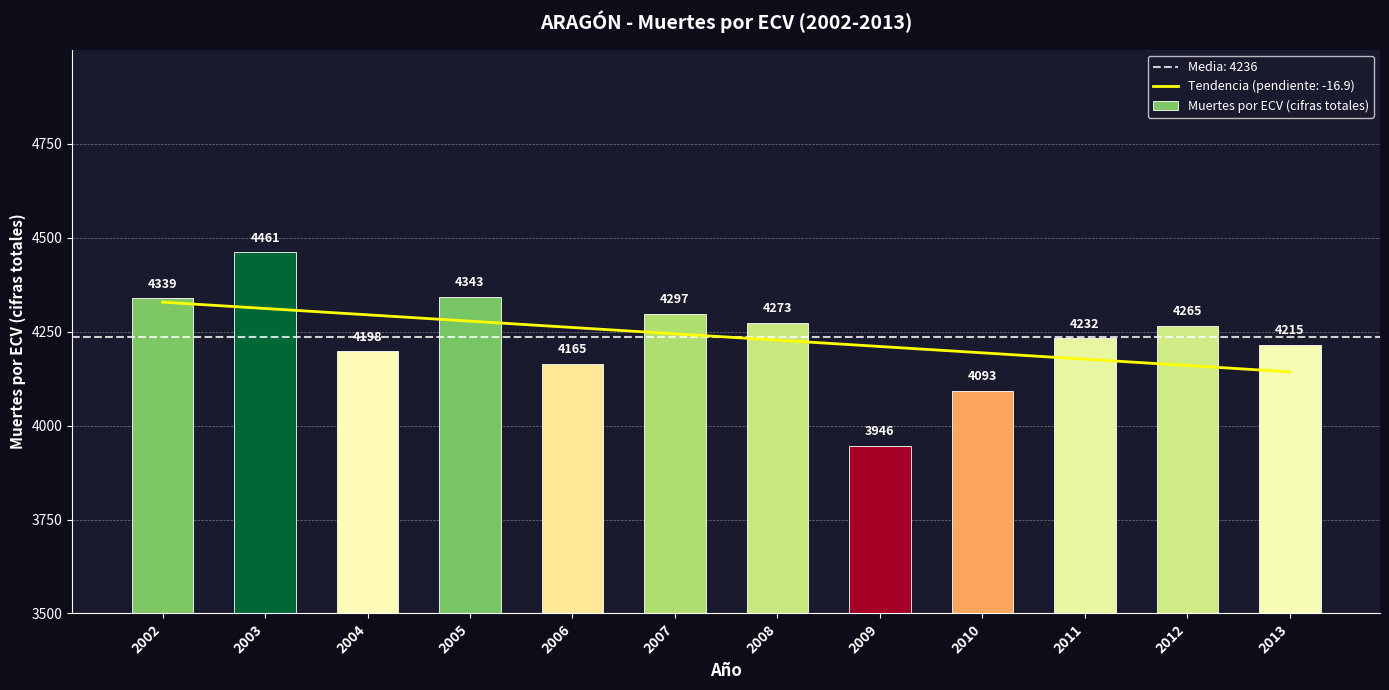

What is the value of the 3rd bar from the left?

4198